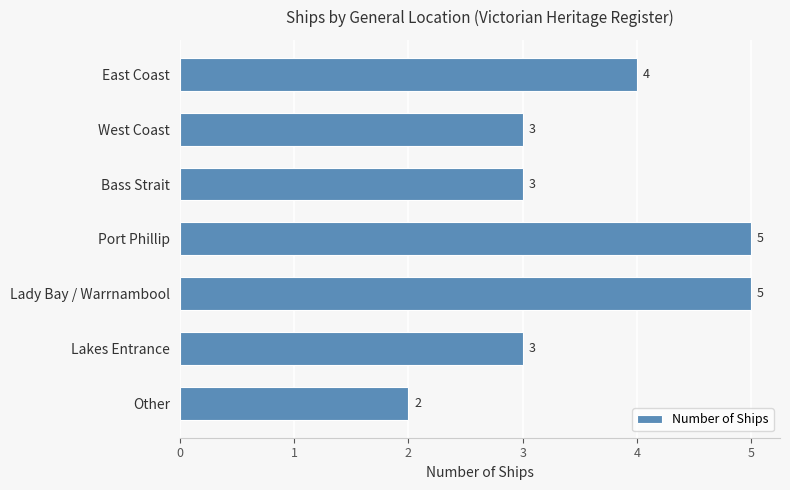

What is the average value?

4